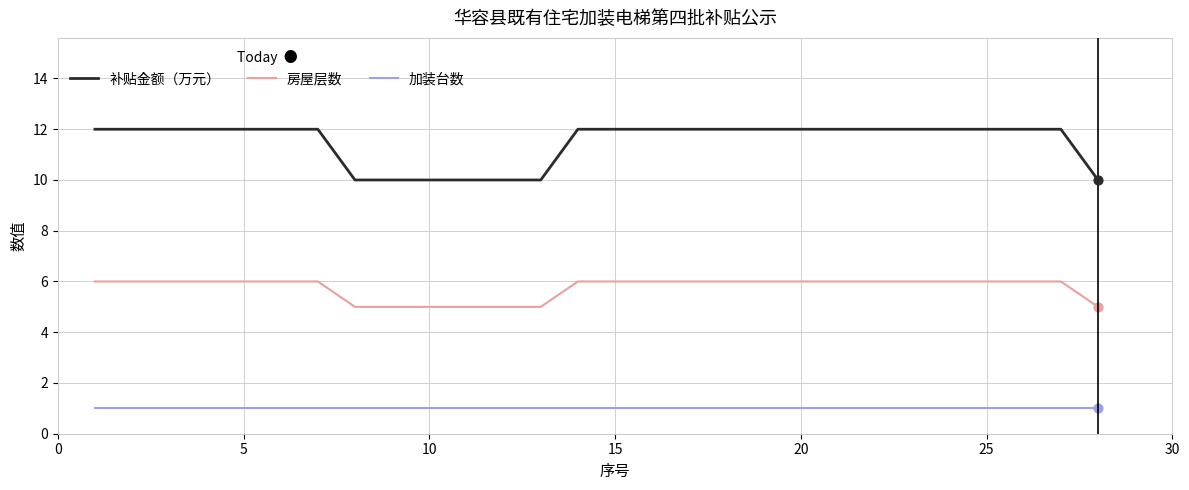

Which series has the widest spread of values?

补贴金额（万元）